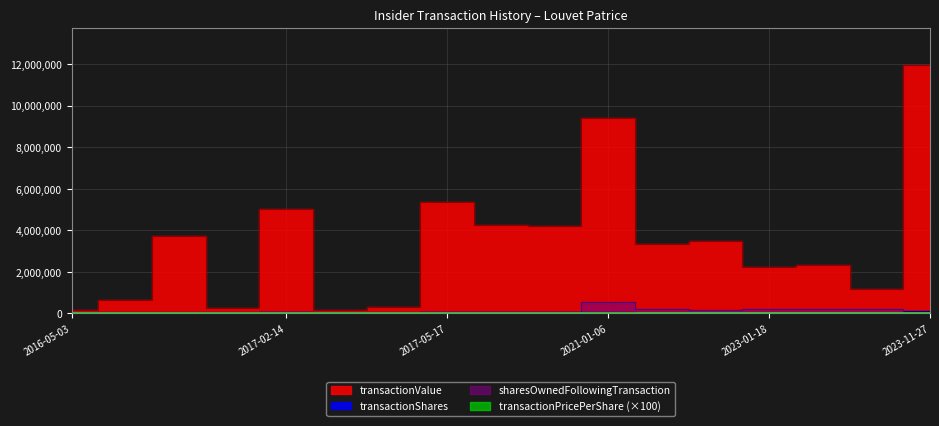

What is the value of the transactionShares point at the 17th from the left?

95754.0